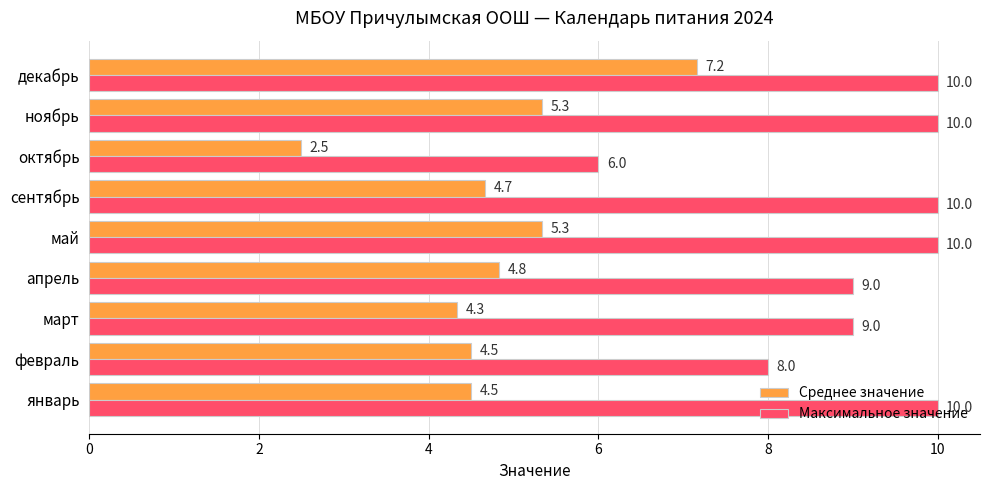

How many data points in Среднее значение are above 4?

8